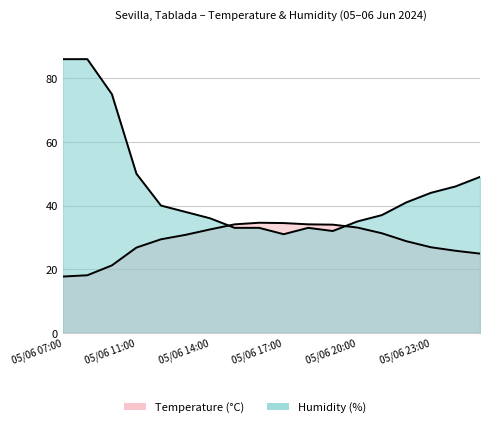

Reading right to left, extract all data points from this chart.

Temperature (°C): 24.9	25.8	26.9	28.8	31.3	33.1	34.0	34.1	34.5	34.6	34.1	32.5	30.8	29.4	26.8	21.2	18.1	17.7
Humidity (%): 49.0	46.0	44.0	41.0	37.0	35.0	32.0	33.0	31.0	33.0	33.0	36.0	38.0	40.0	50.0	75.0	86.0	86.0